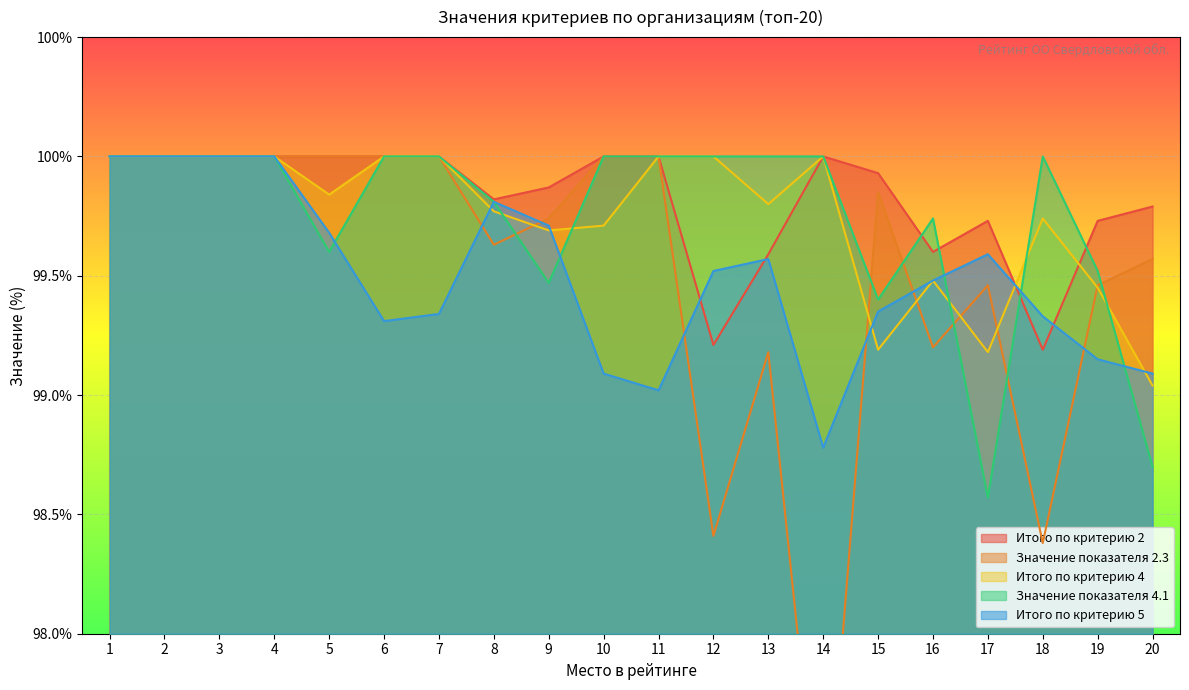

What is the value of the Значение показателя 2.3 point at the 9th from the left?

99.7